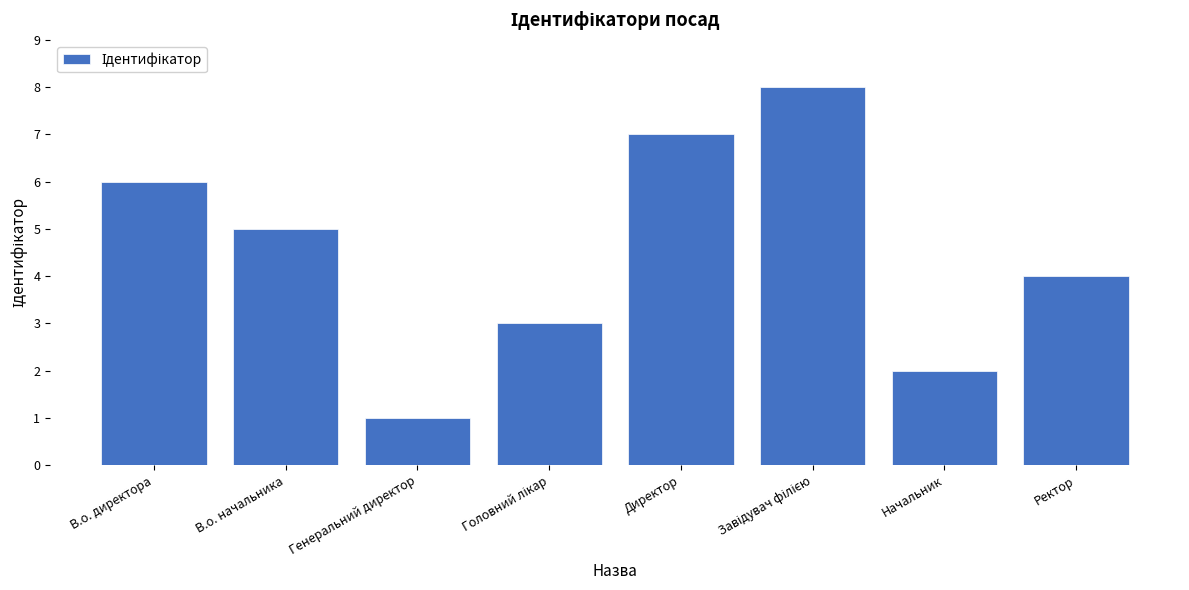

What is the difference between the second highest and minimum values?

6